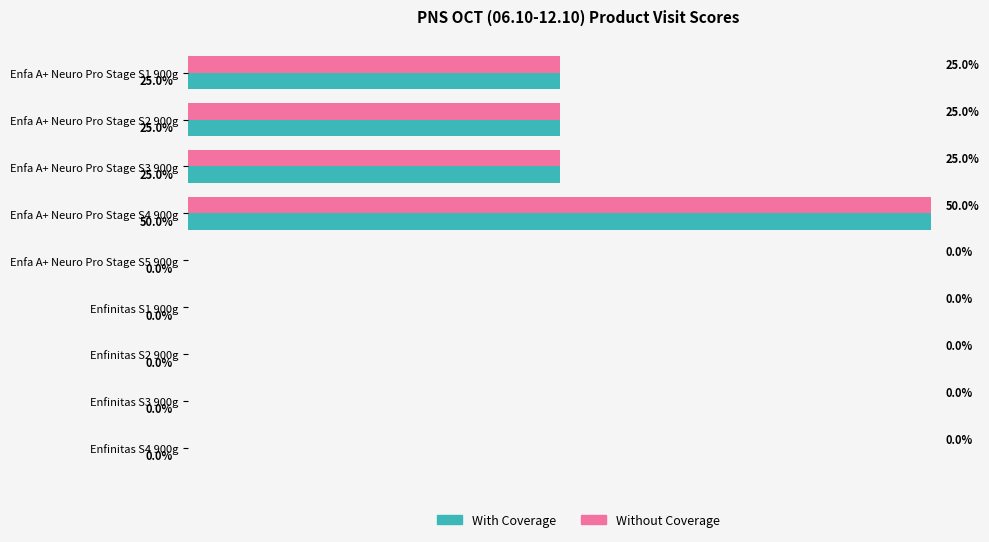

At which category is the sum across all series the highest?

Enfa A+ Neuro Pro Stage S4 900g